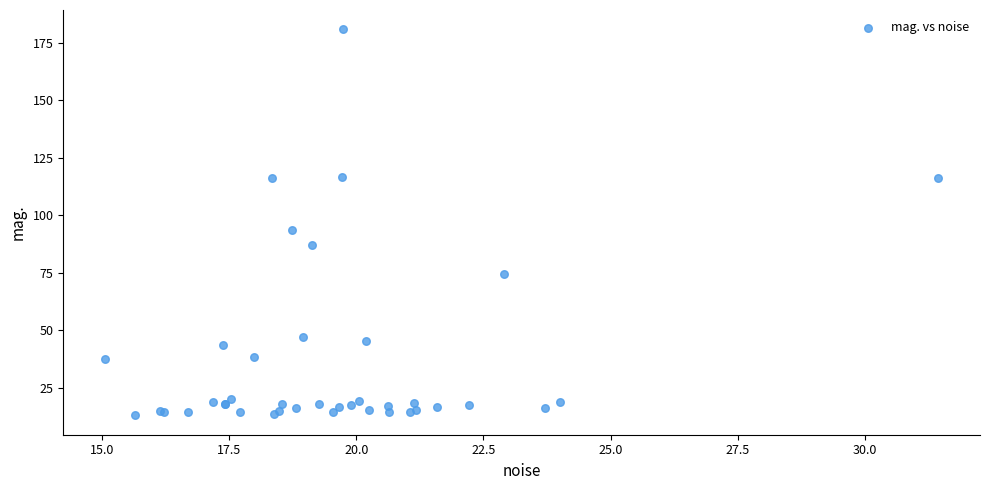

What Y value in the scatter plot is closest to 96?

93.7